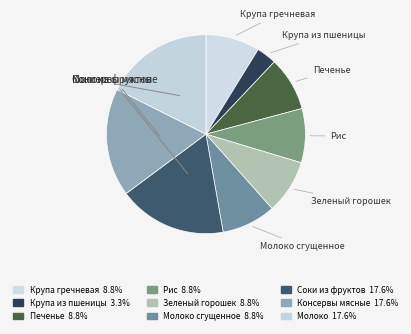

Which slice is the largest?

Соки из фруктов